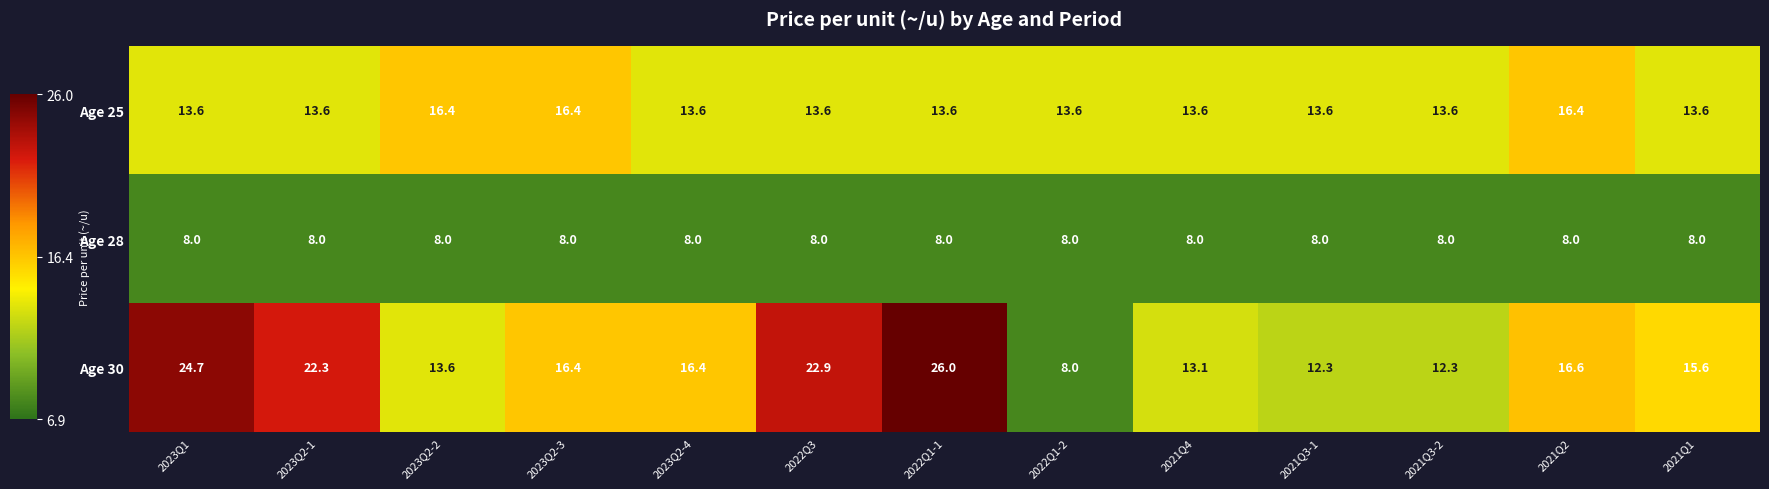

What is the minimum value shown in the chart?

8.0